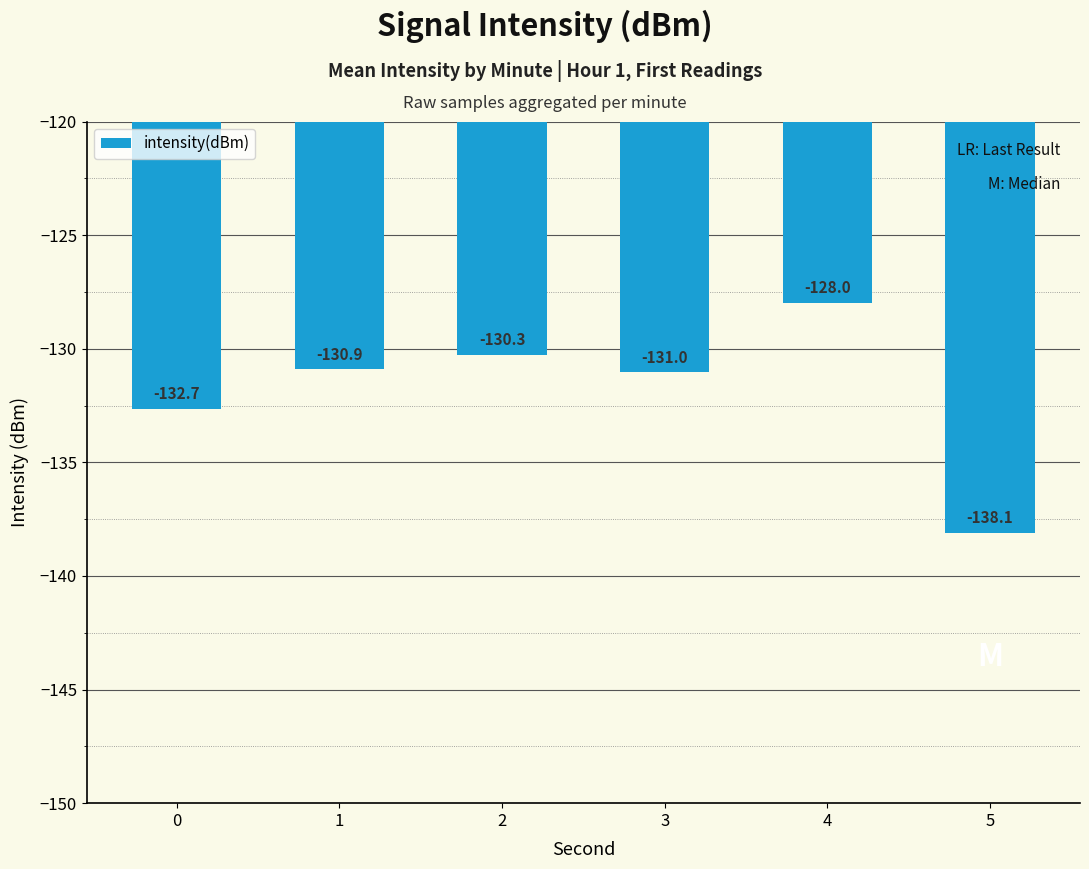

What is the maximum value shown in the chart?

-128.0